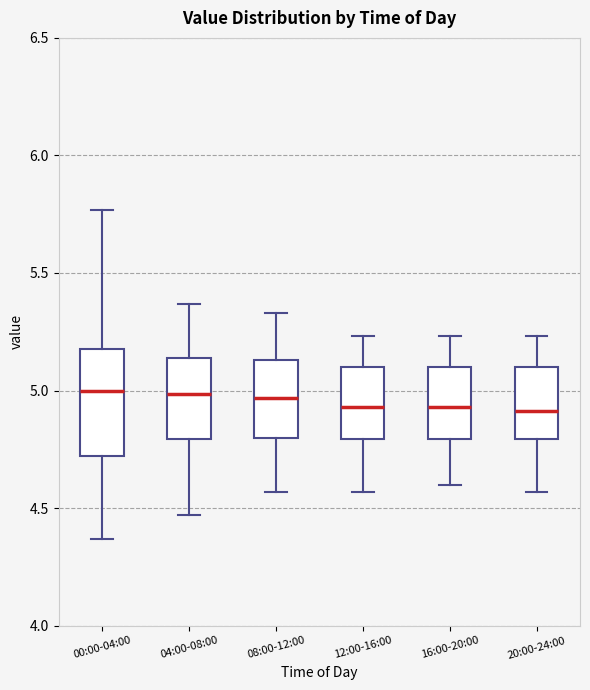

Where is the lower edge of the box for 12:00-16:00 on the y-axis? The values are not printed on the chart, so give them approximately, as read against the axis.

4.80